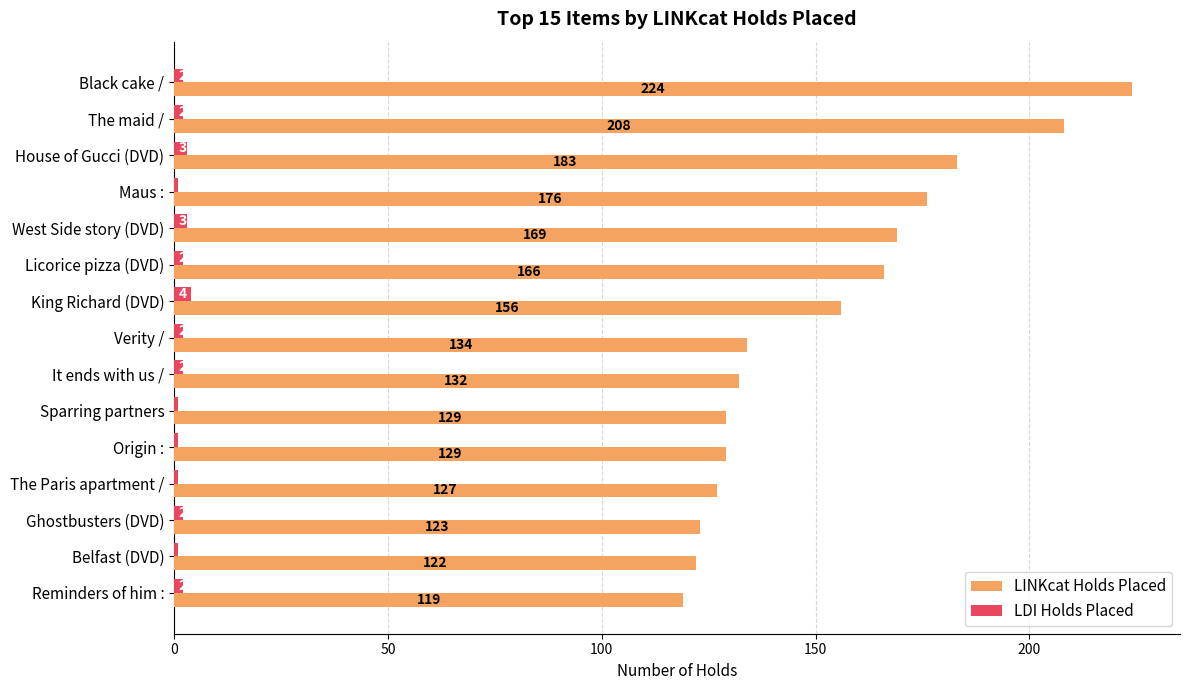

What is the total value across all series at The maid /?

210